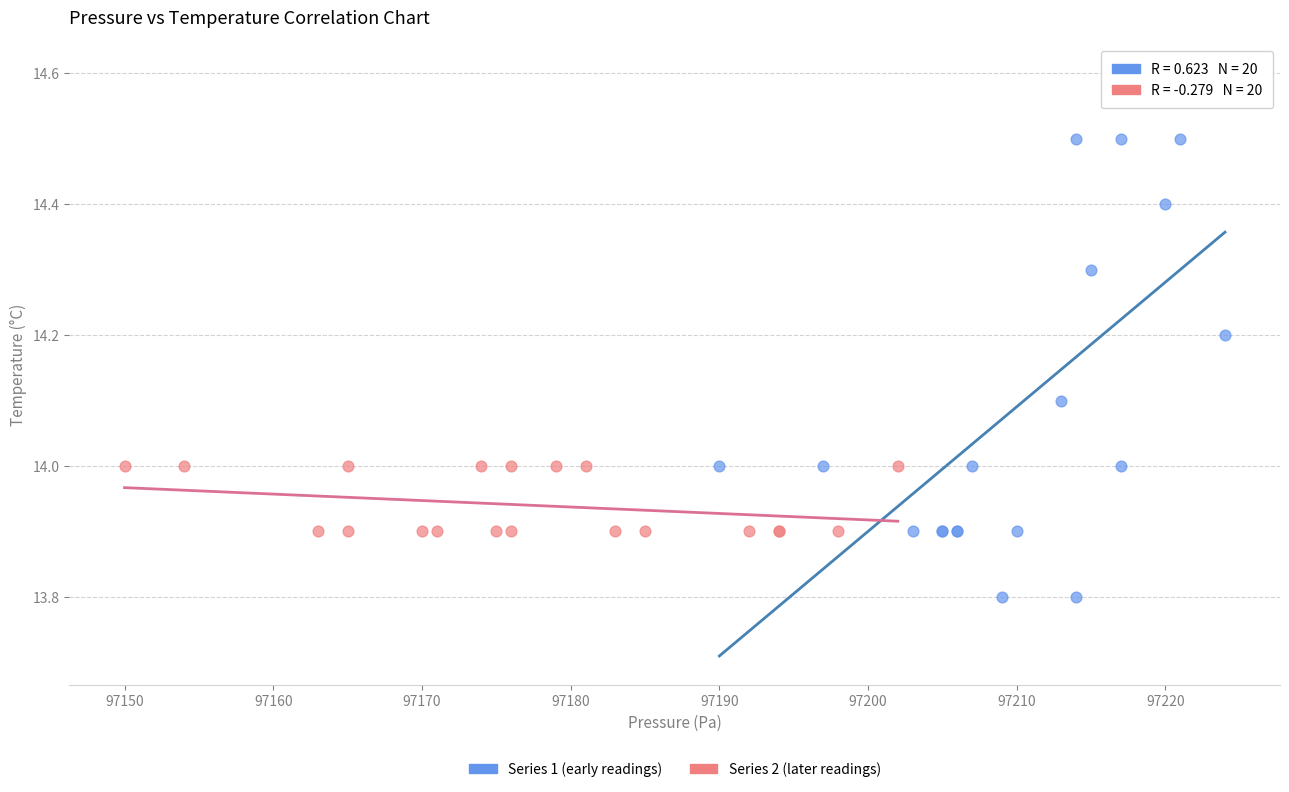

Which series reaches the maximum Y coordinate?

Series 1 (early readings)